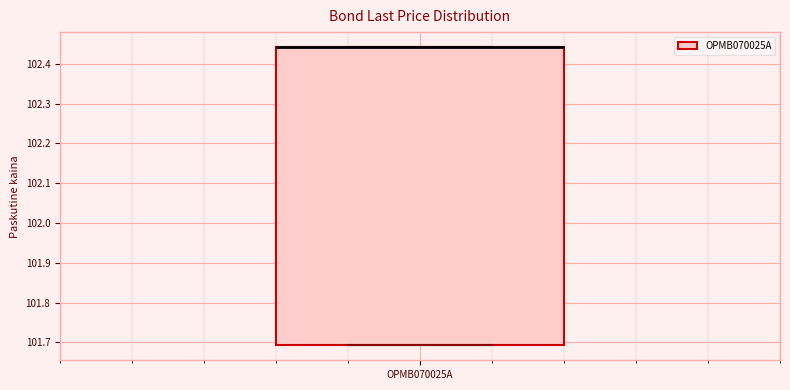

Read this box plot against the y-axis: the position of the median line, the range covered by the box, and the ends of both whiskers. The values are not printed on the chart, so give them approximately, as read against the axis.

median 102.44 (drawn on the box's upper edge), box 101.69 to 102.44, whiskers 101.69 to 102.44